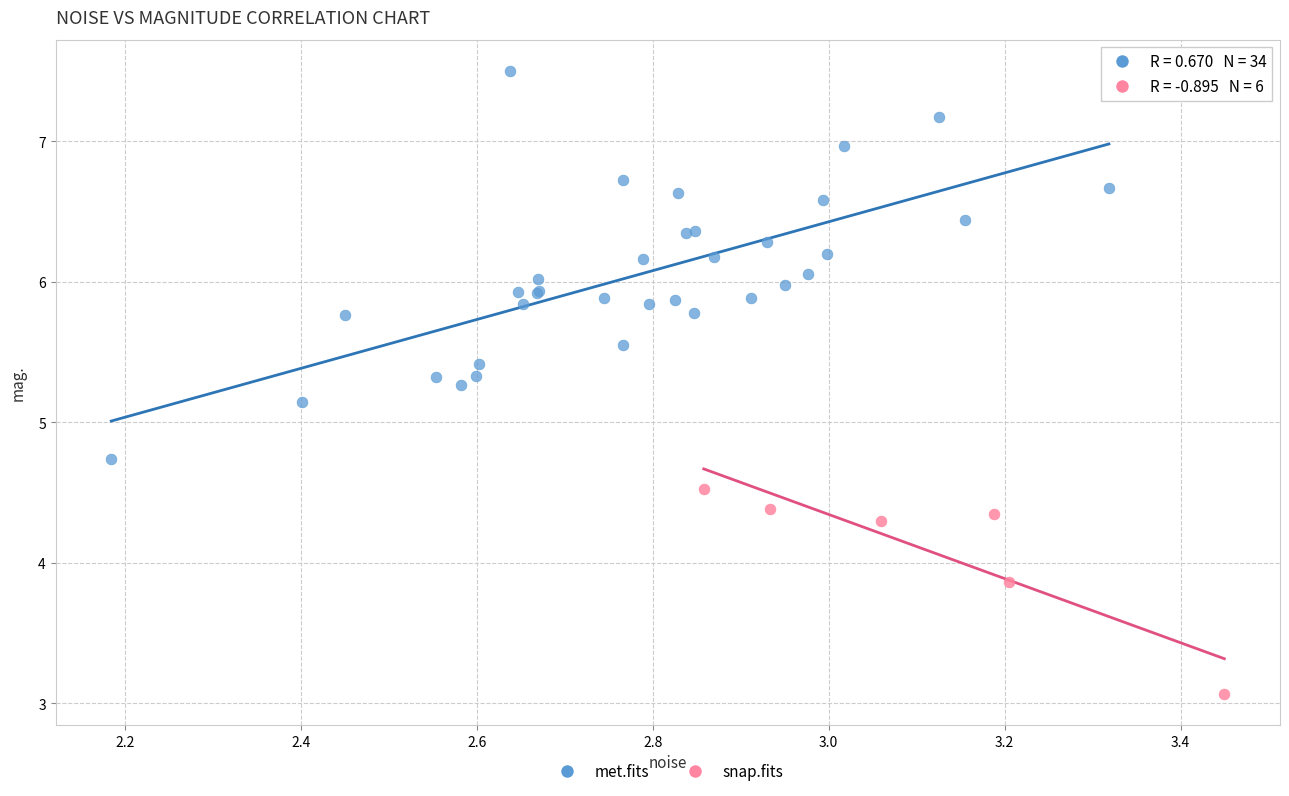

Which series contains the highest Y value?

met.fits